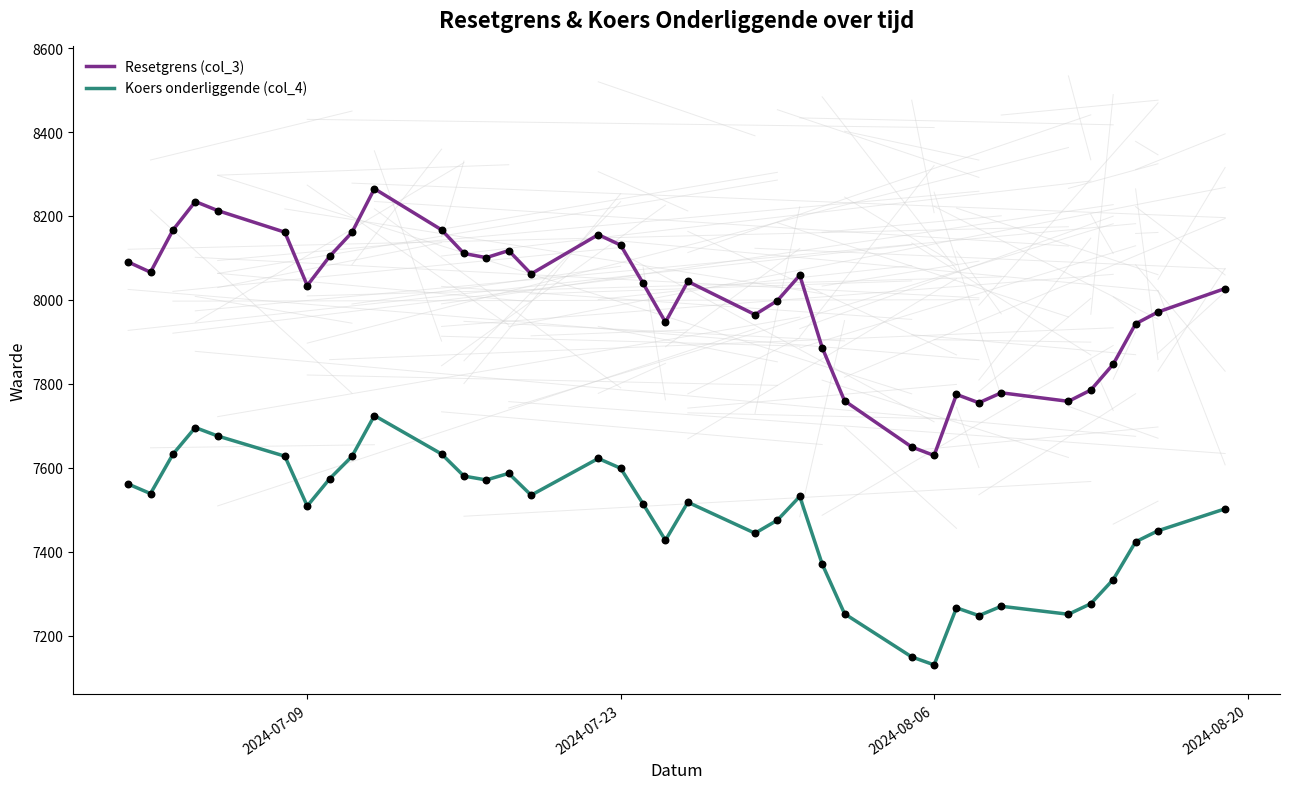

Which series has the largest total across all categories?

Resetgrens (col_3)